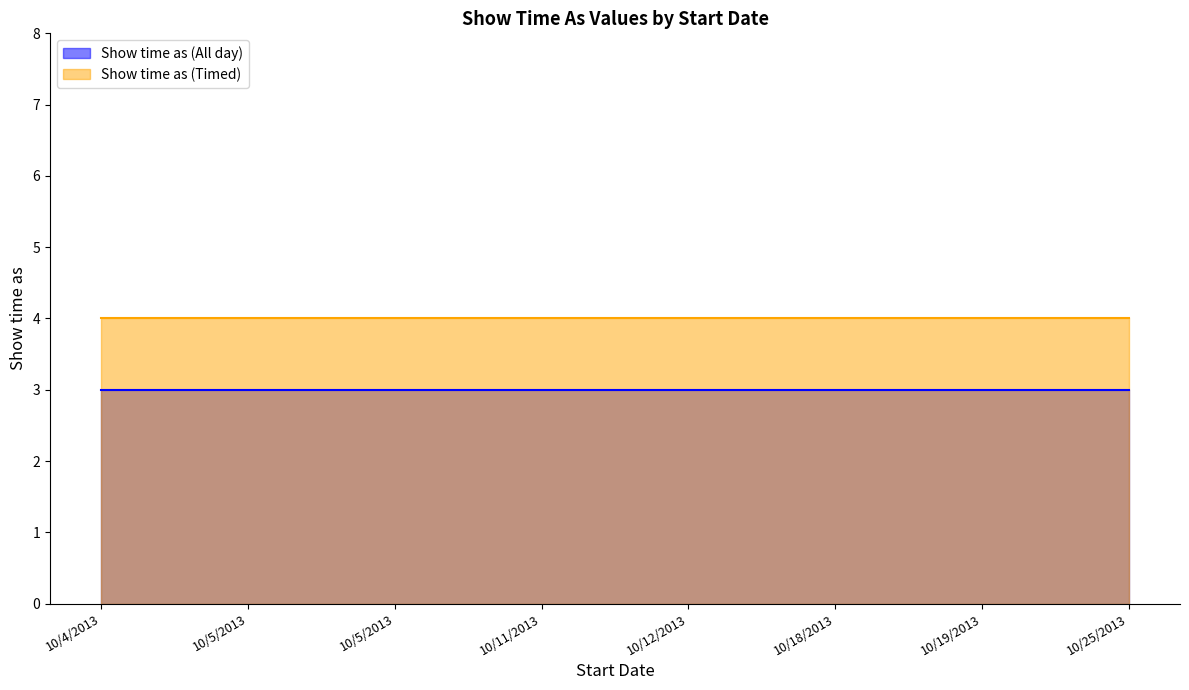

Reading left to right, list all the values displayed in this chart.

Show time as (All day): 10/4/2013=3	10/5/2013=3	10/5/2013=3	10/11/2013=3	10/12/2013=3	10/18/2013=3	10/19/2013=3	10/25/2013=3
Show time as (Timed): 10/4/2013=4	10/5/2013=4	10/5/2013=4	10/11/2013=4	10/12/2013=4	10/18/2013=4	10/19/2013=4	10/25/2013=4